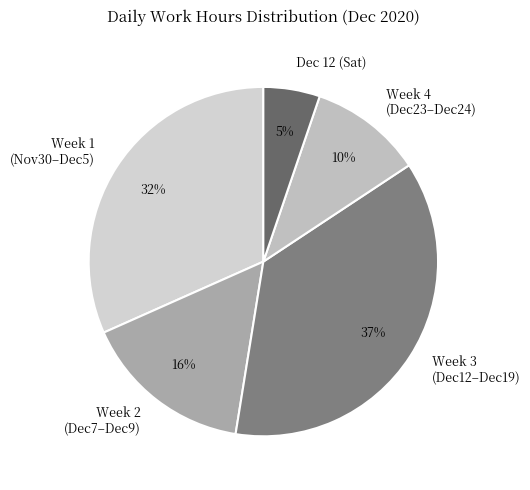

Count the number of slices in the pie.

5